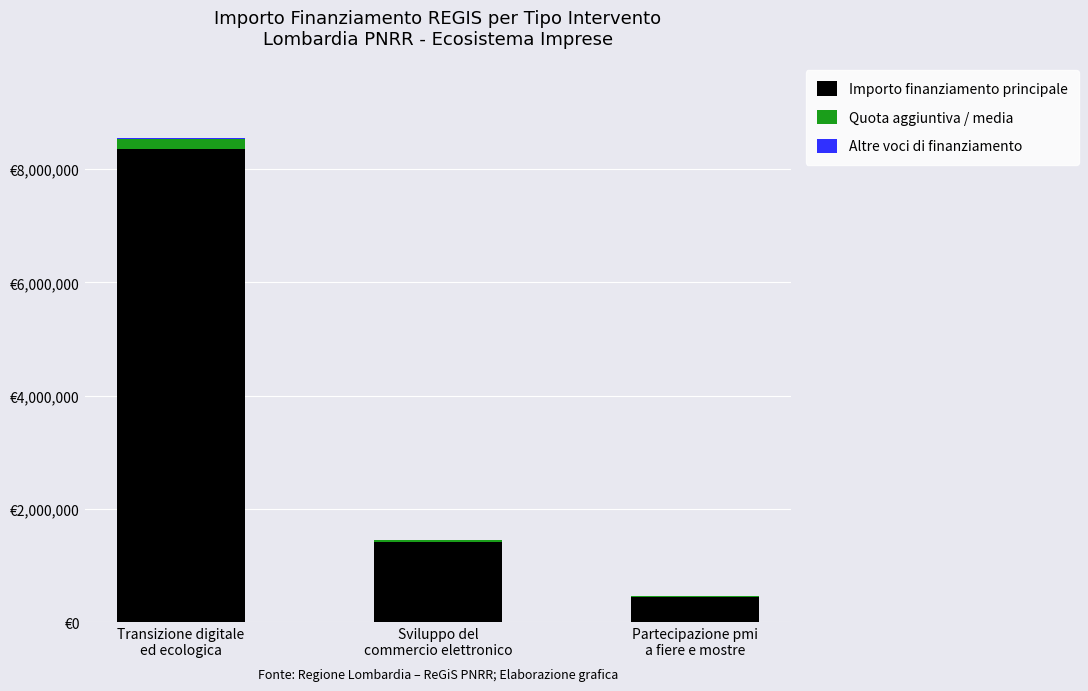

At which label is Importo finanziamento principale closest to 4407400?

Sviluppo del
commercio elettronico